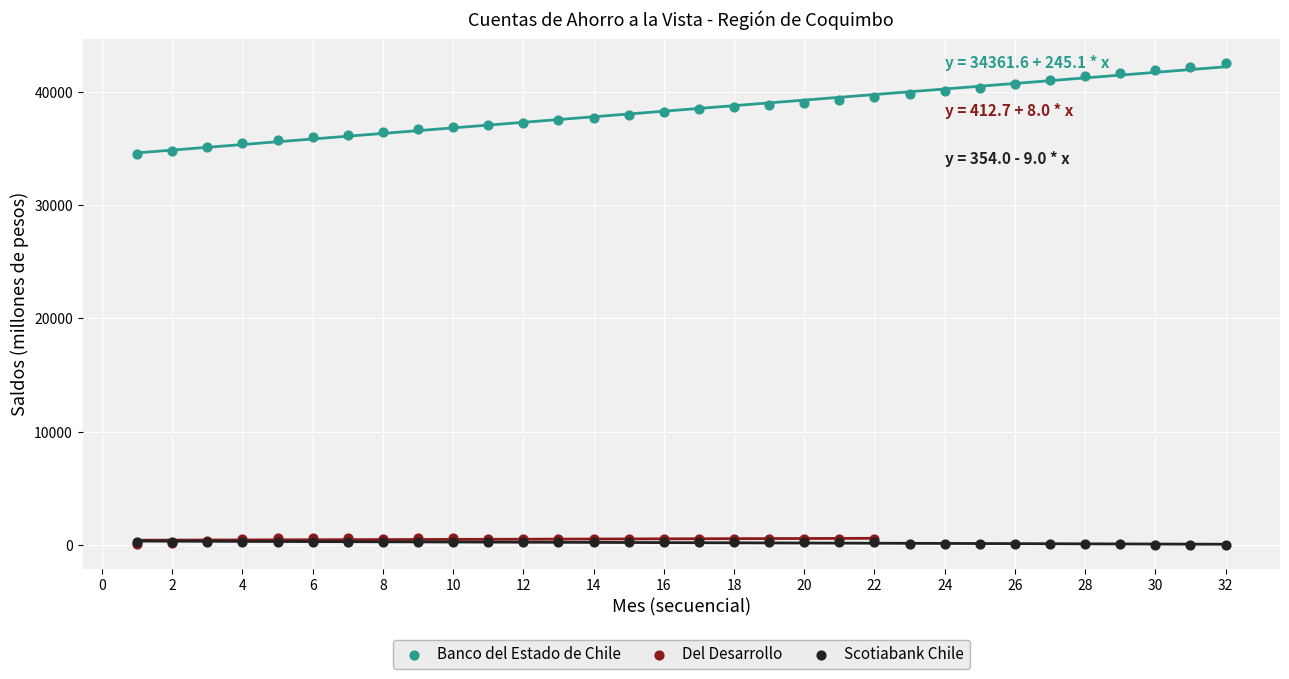

Which series reaches the maximum Y coordinate?

Banco del Estado de Chile